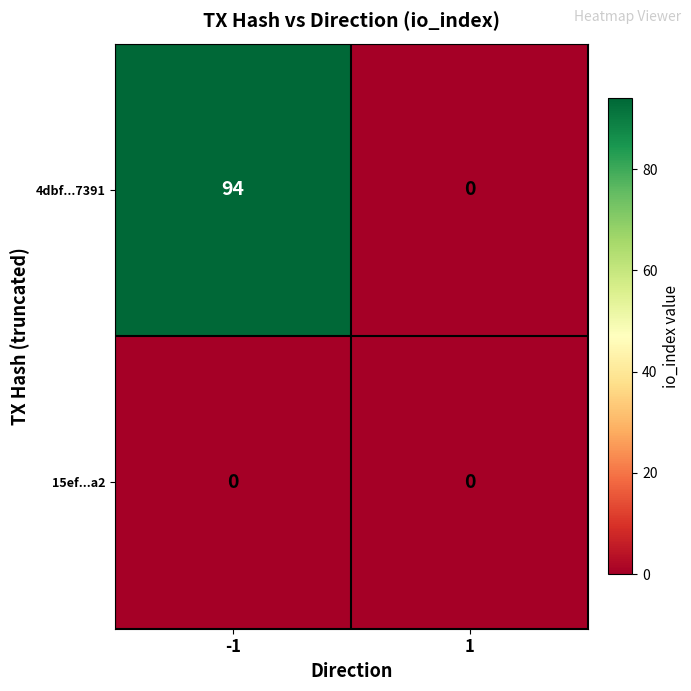

Is it true that 15ef...a2 equals 0 at 1?

True